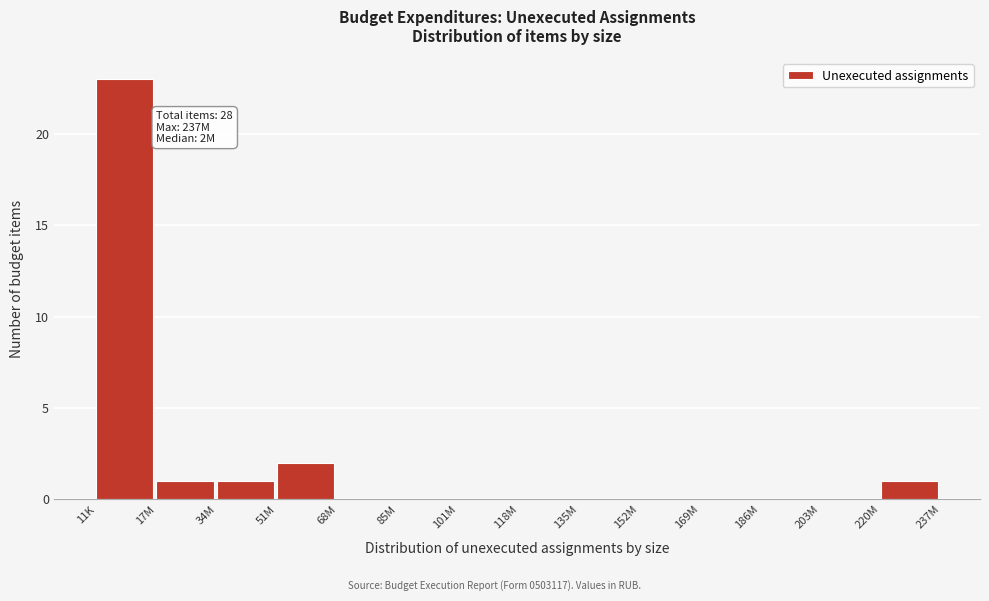

Reading left to right, extract all data points from this chart.

11K=23	17M=1	34M=1	51M=2	68M=0	85M=0	101M=0	118M=0	135M=0	152M=0	169M=0	186M=0	203M=0	220M=1